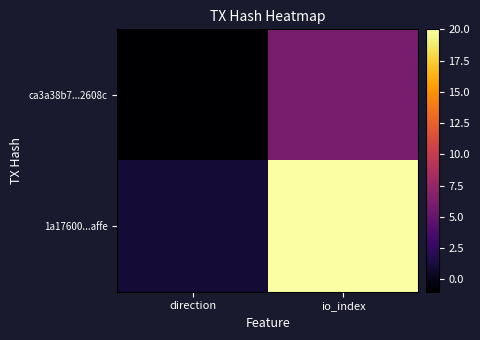

Which has a higher value, io_index or direction?

io_index